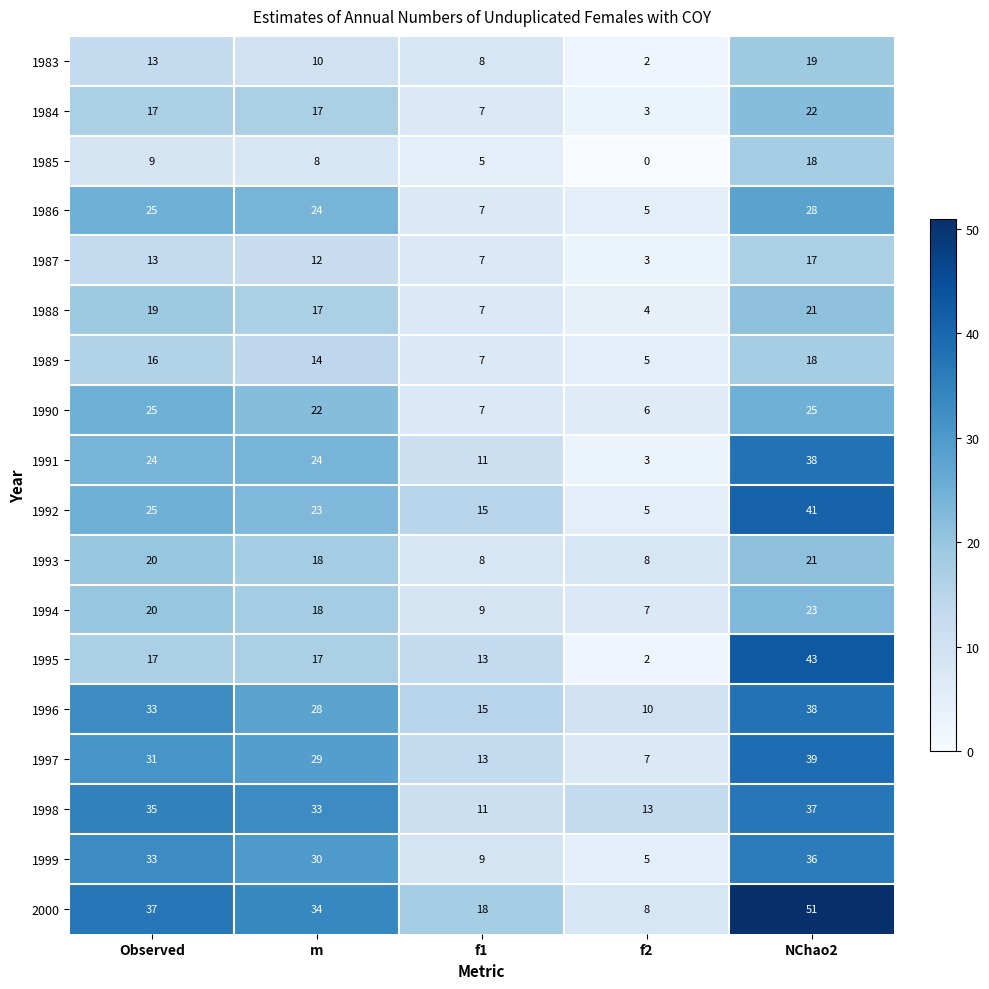

At how many categories does at least one series exceed 12?

5